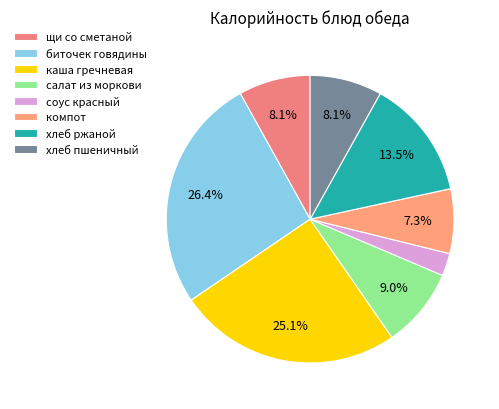

What portion of the pie excludes хлеб пшеничный?

91.9%